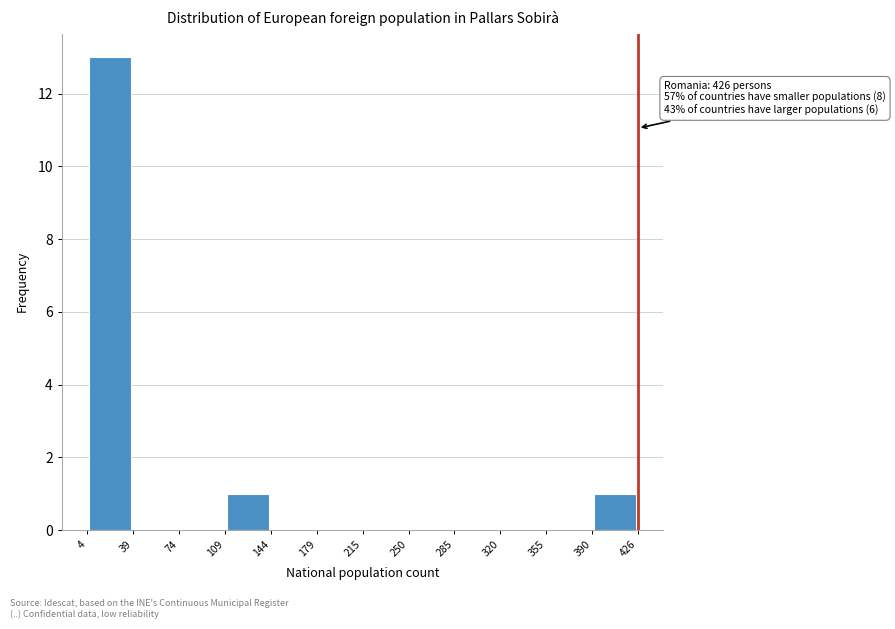

Which range on the x-axis has the tallest bar?

4 to 39